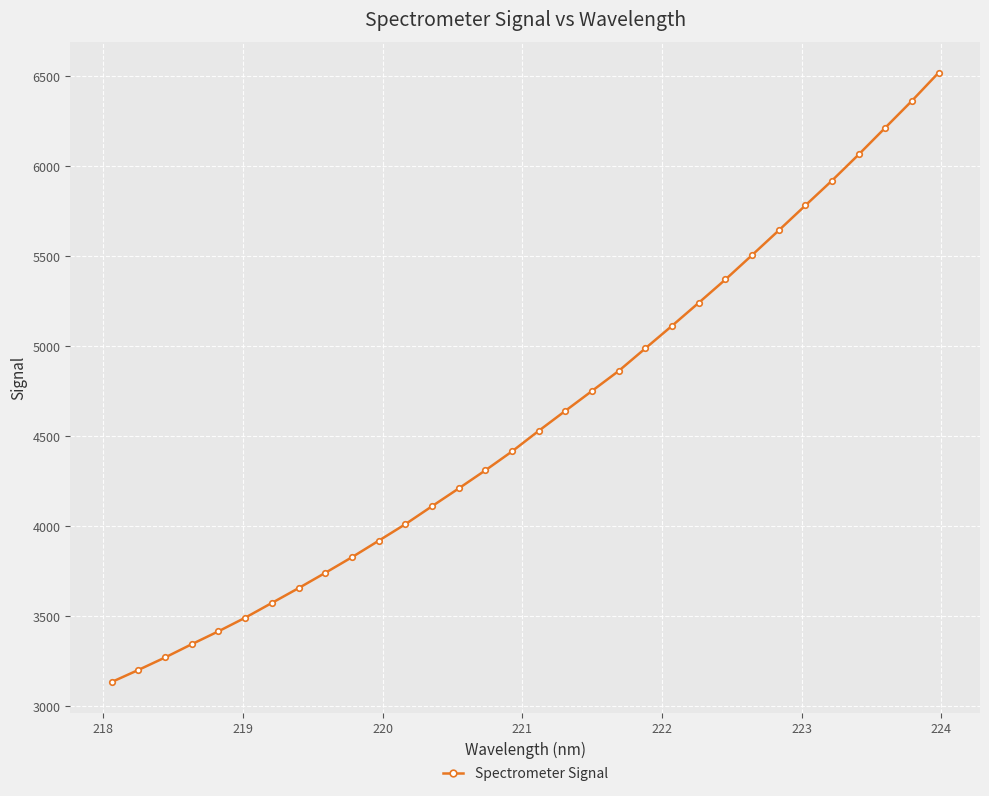

What is the smallest value displayed?

3133.6